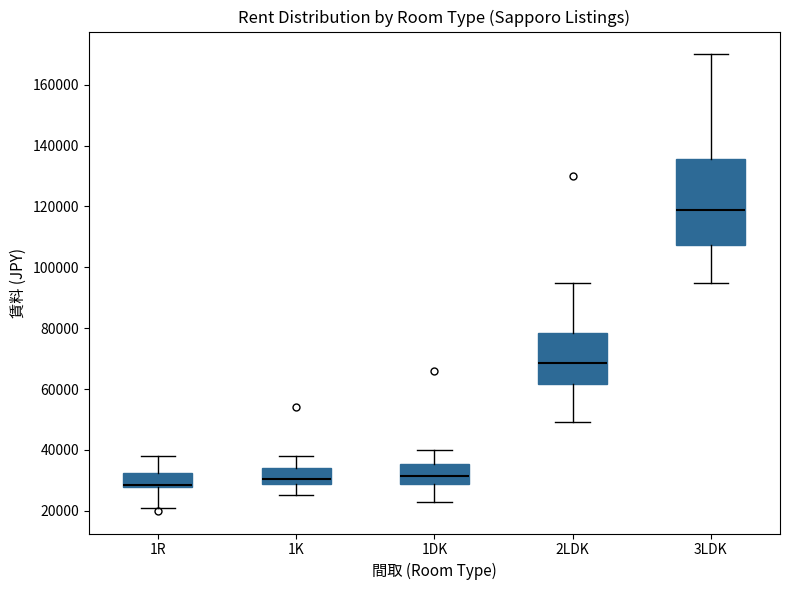

Where does the upper whisker of the box for 1R end on the y-axis? The values are not printed on the chart, so give them approximately, as read against the axis.

38000